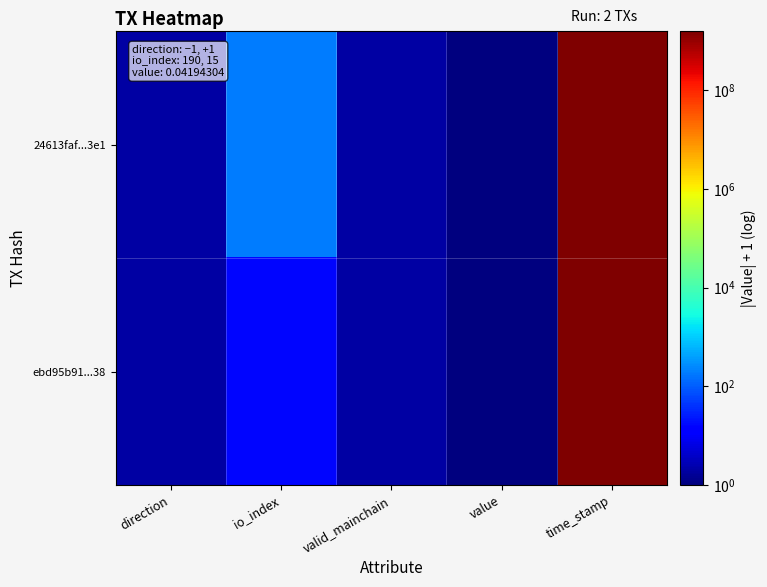

At which category is the sum across all series the highest?

time_stamp